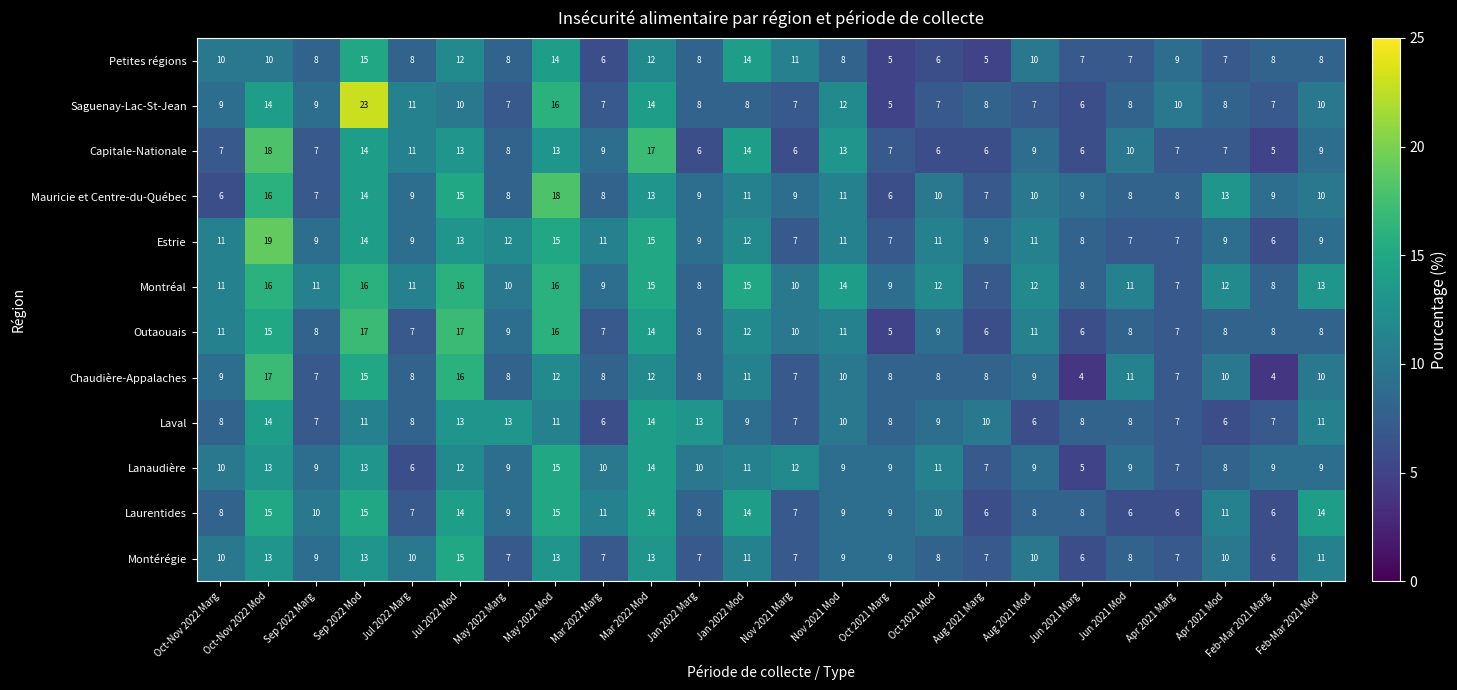

What is the total value across all series at Mar 2022 Marg?

99